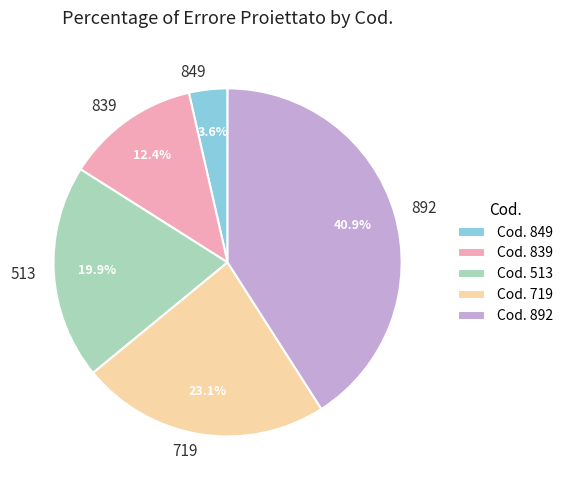

Which category has the smallest portion of the pie?

849